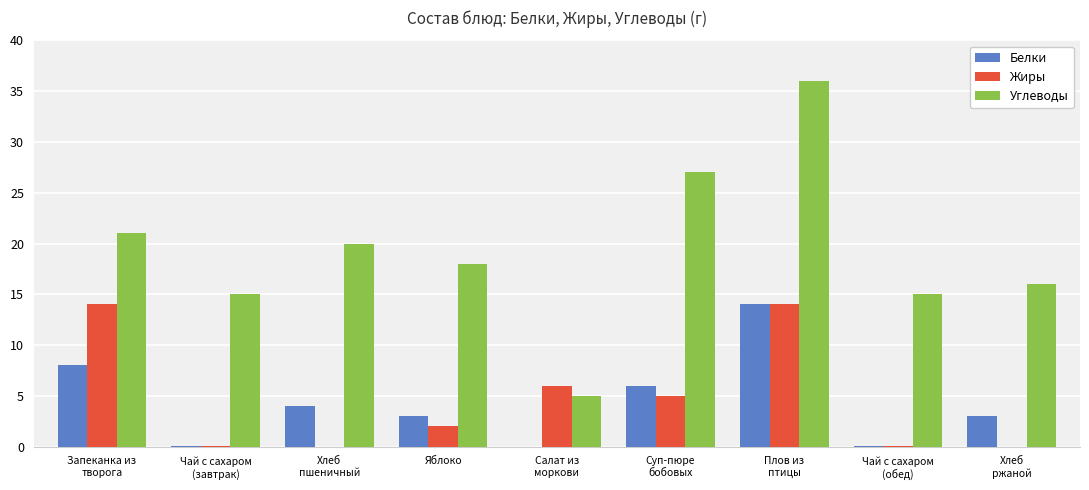

What is the sum of all Белки values?

38.1